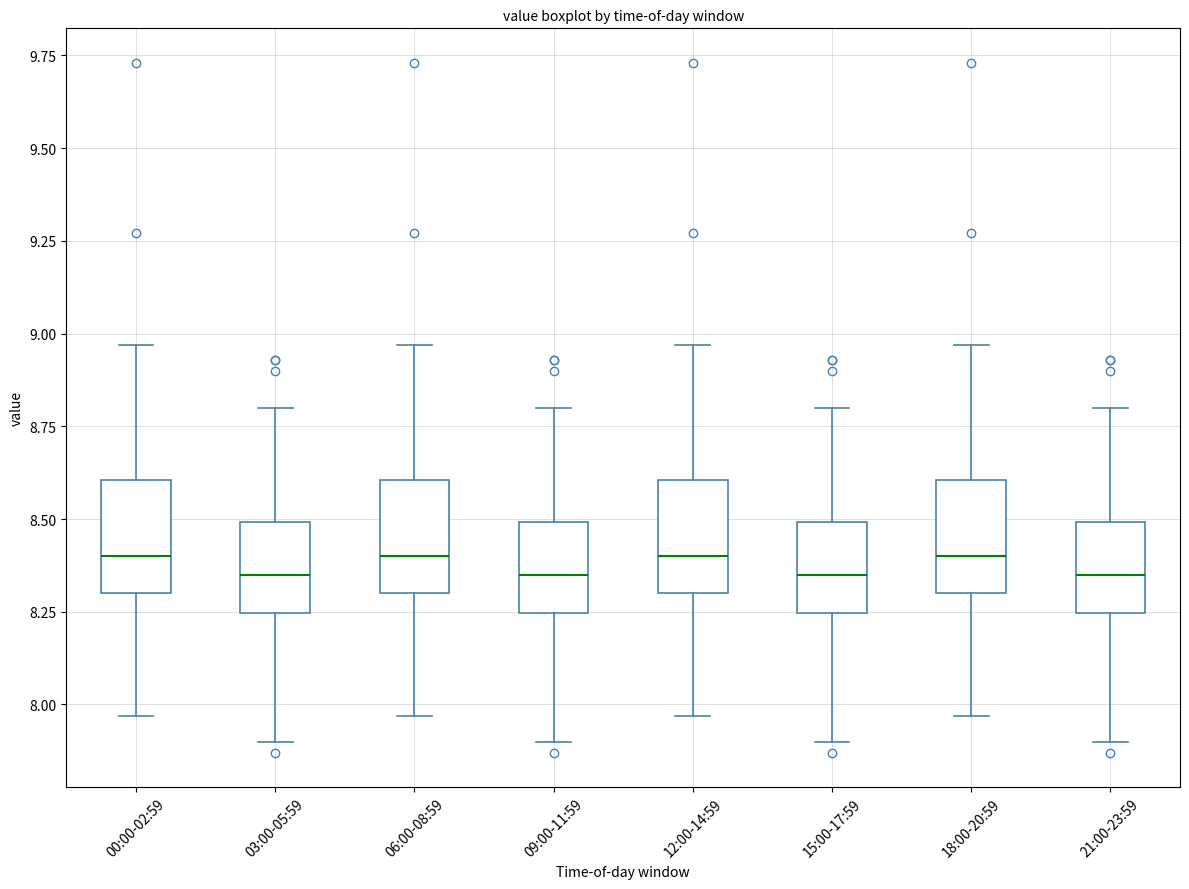

Reading left to right, transcribe this box plot: for each box, give where its median line is, the range the box spans, and where its two whiskers end, as read against the y-axis. The values are not printed on the chart, so give them approximately, as read against the axis.

00:00-02:59: median 8.40, box 8.30 to 8.60, whiskers 7.95 to 8.95
03:00-05:59: median 8.35, box 8.25 to 8.50, whiskers 7.90 to 8.80
06:00-08:59: median 8.40, box 8.30 to 8.60, whiskers 7.95 to 8.95
09:00-11:59: median 8.35, box 8.25 to 8.50, whiskers 7.90 to 8.80
12:00-14:59: median 8.40, box 8.30 to 8.60, whiskers 7.95 to 8.95
15:00-17:59: median 8.35, box 8.25 to 8.50, whiskers 7.90 to 8.80
18:00-20:59: median 8.40, box 8.30 to 8.60, whiskers 7.95 to 8.95
21:00-23:59: median 8.35, box 8.25 to 8.50, whiskers 7.90 to 8.80